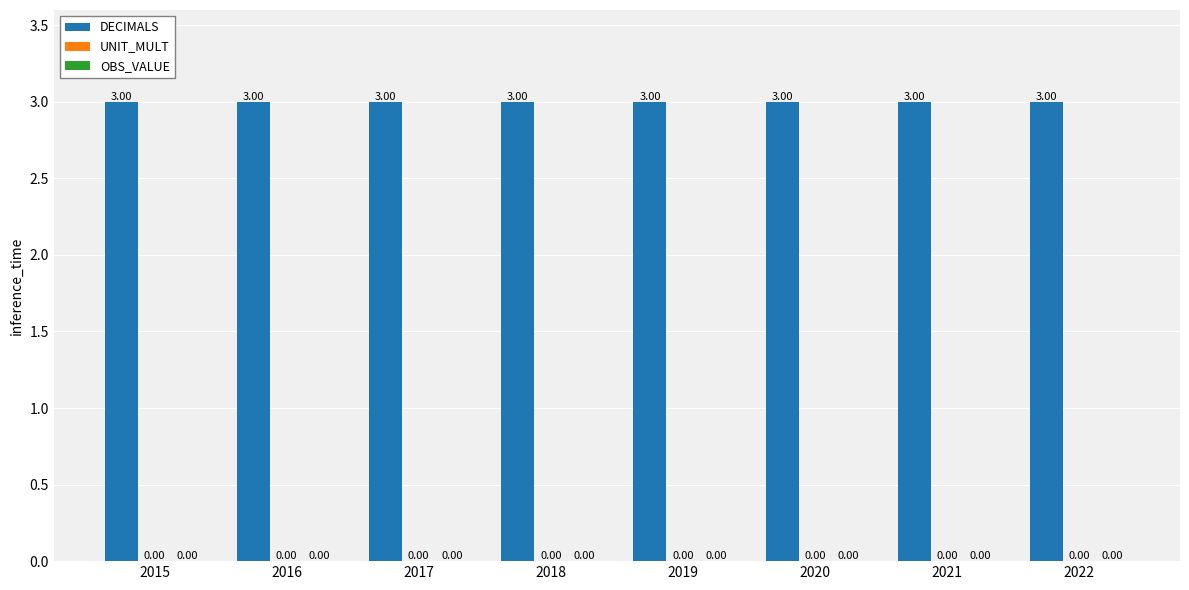

What is the sum of all DECIMALS values?

24.0